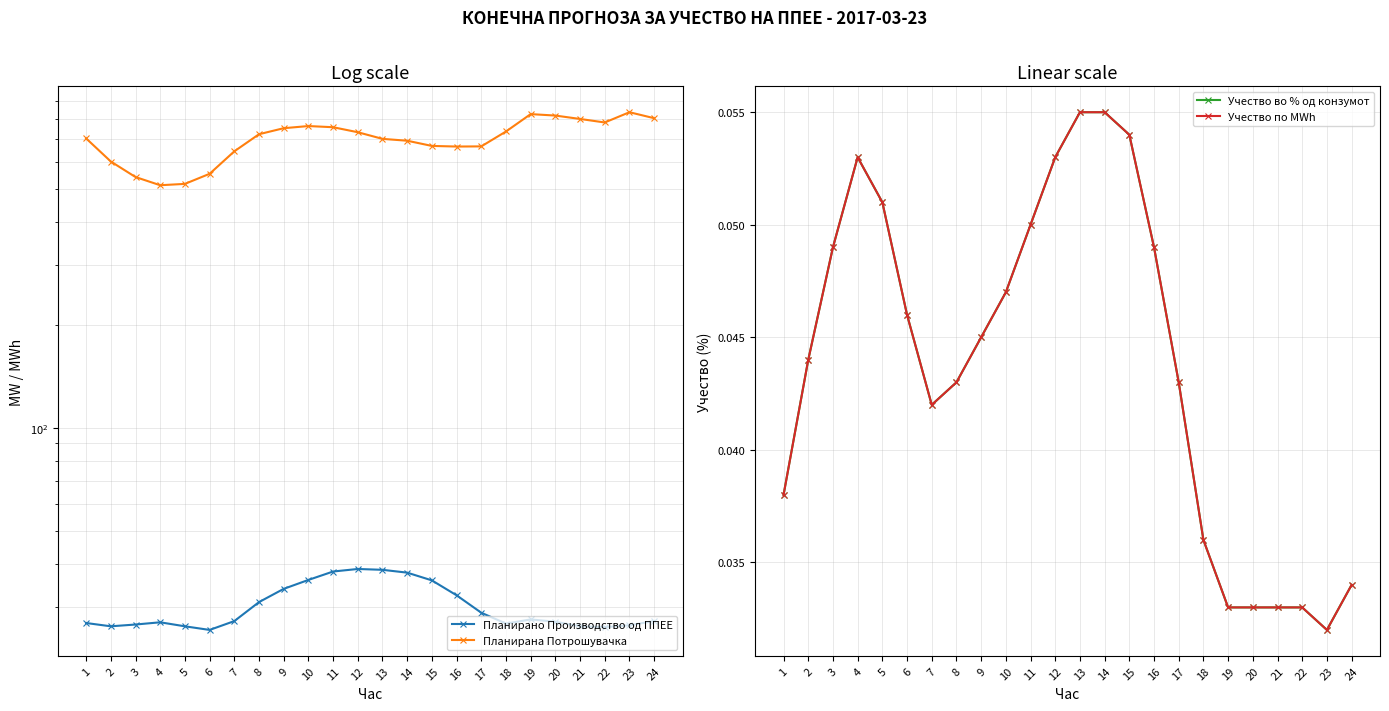

Does the chart display data point markers on the line(s)?

Yes